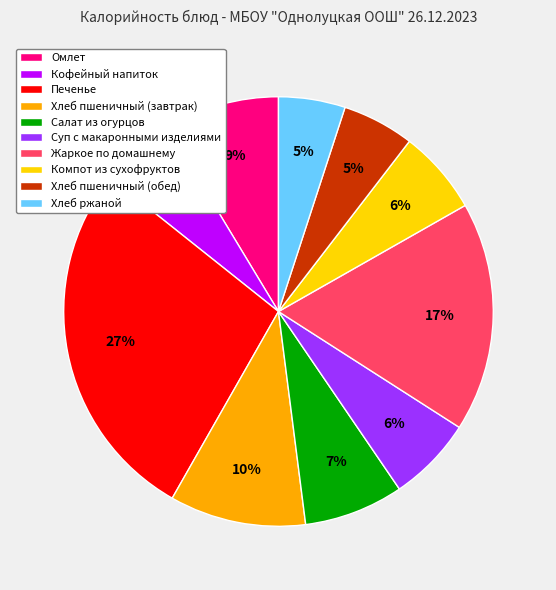

Is the sum of Хлеб ржаной and Хлеб пшеничный (завтрак) greater than half?

No